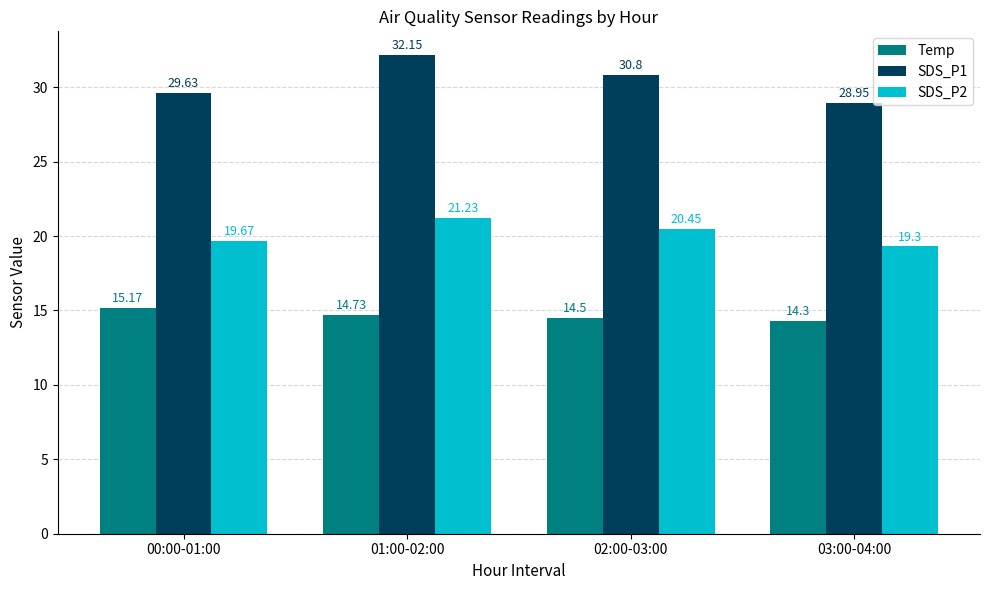

How many bars are there in each group?

3